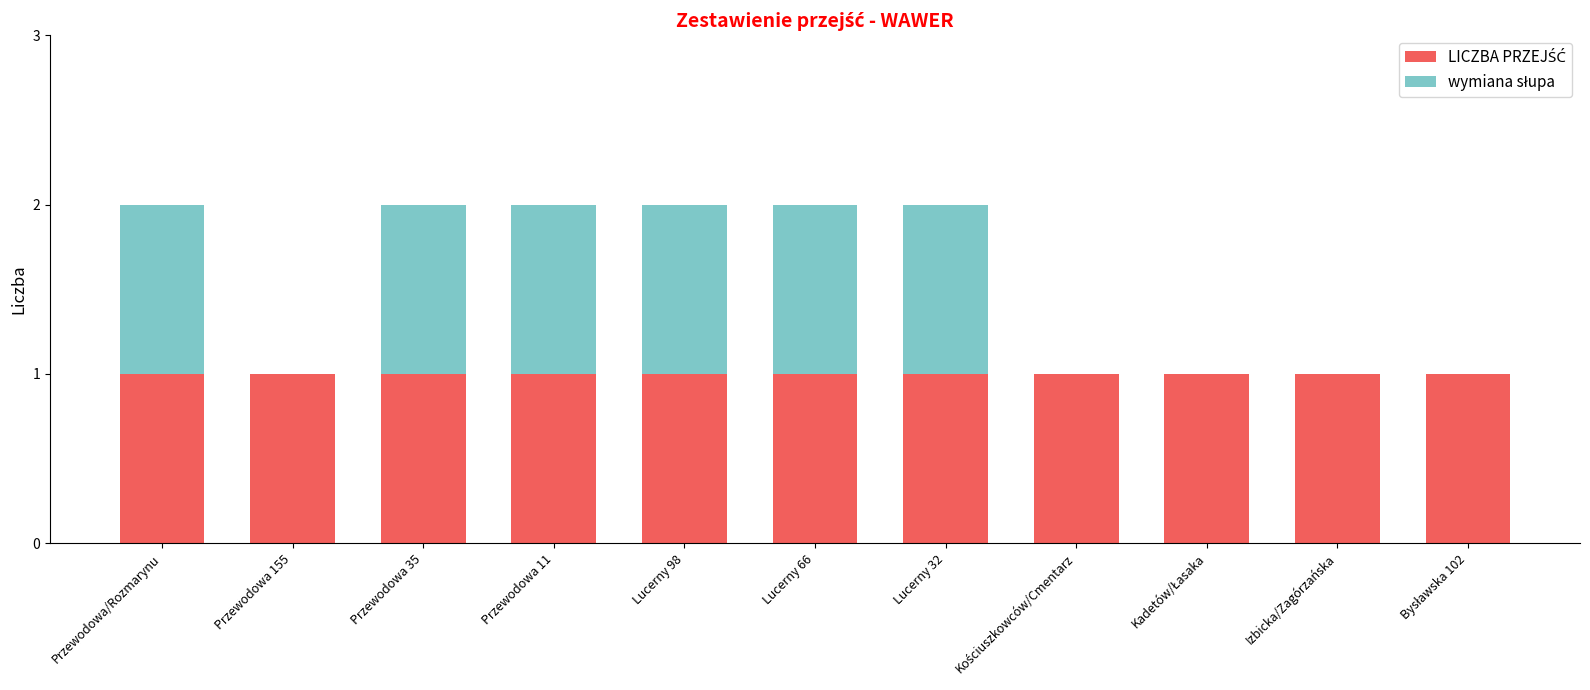

What is the difference between the wymiana słupa values at Lucerny 66 and Bysławska 102?

1